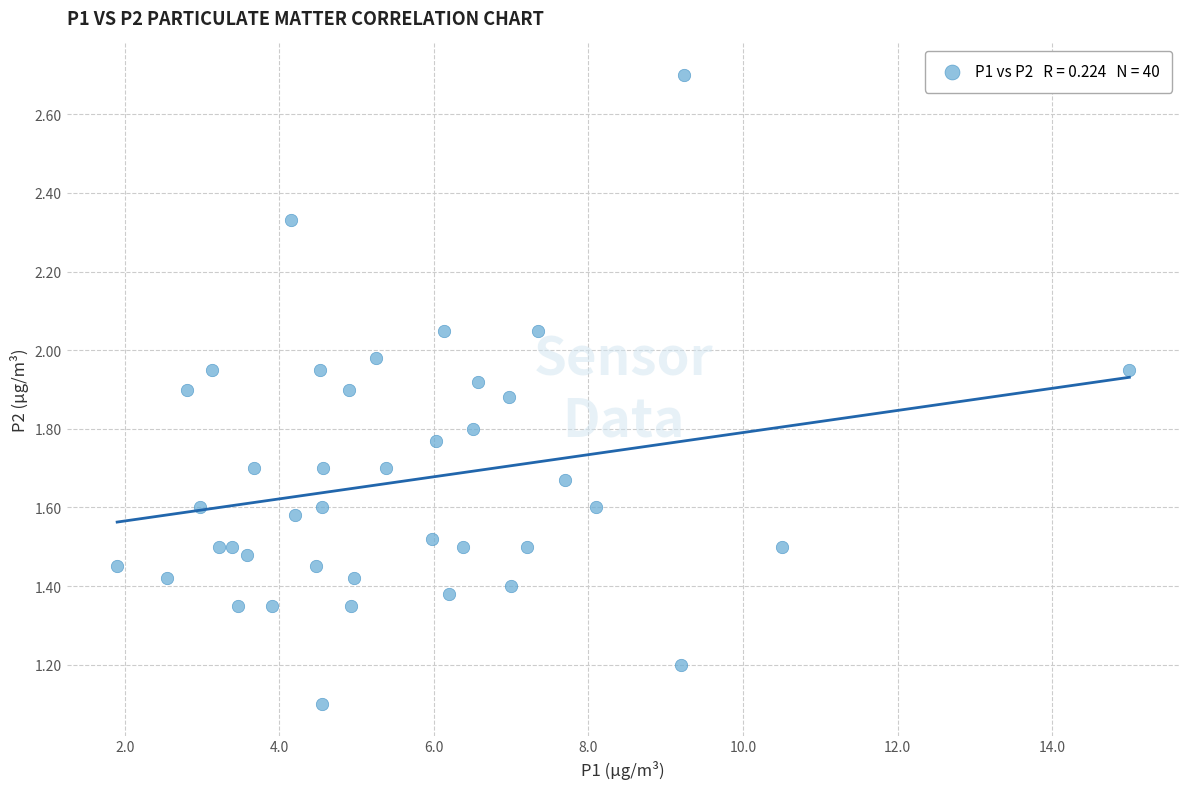

What is the range of X values (max minus min)?

13.1